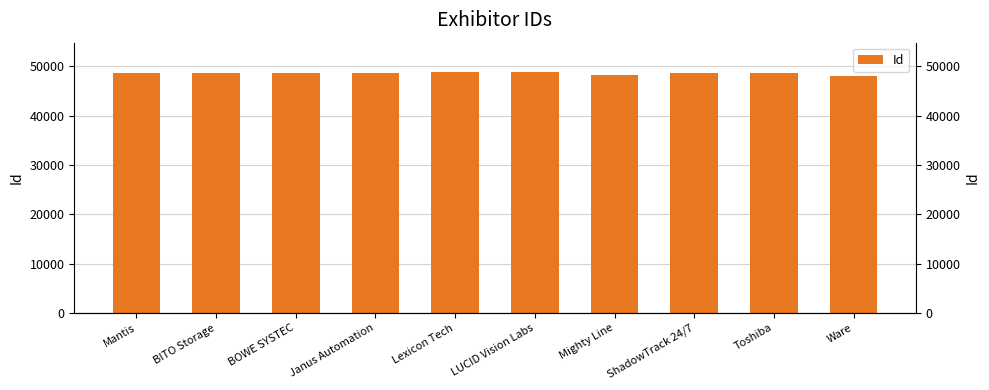

Are the bars horizontal?

No